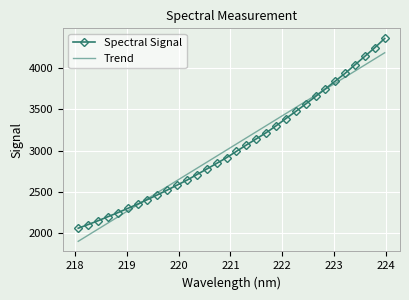

What is the minimum value shown in the chart?

1903.8